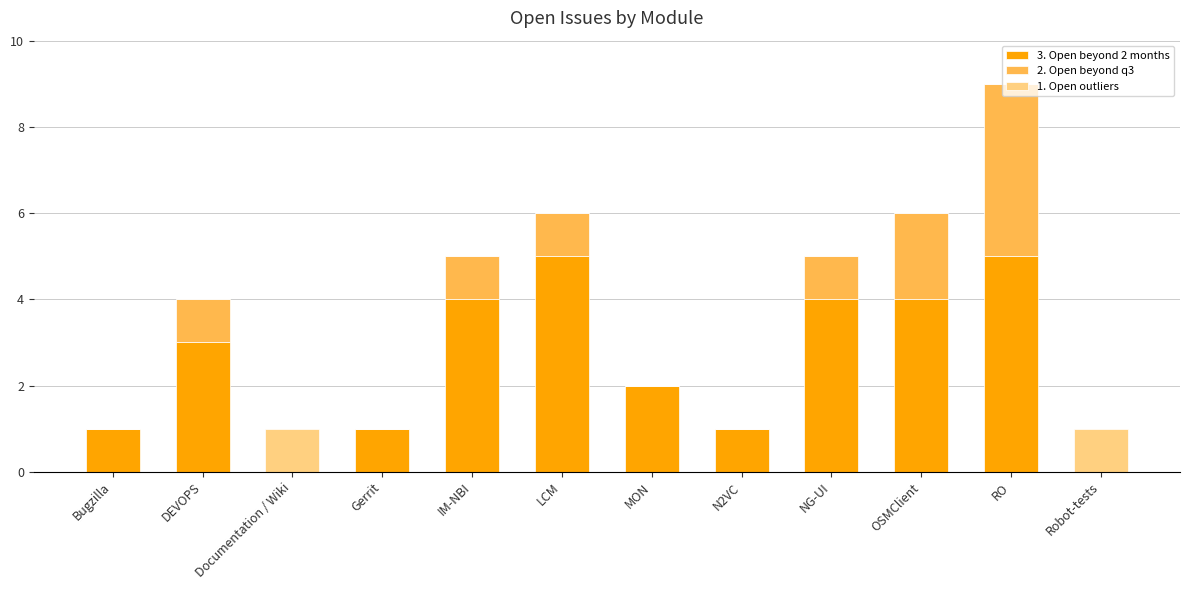

What is the total value across all series at RO?

9